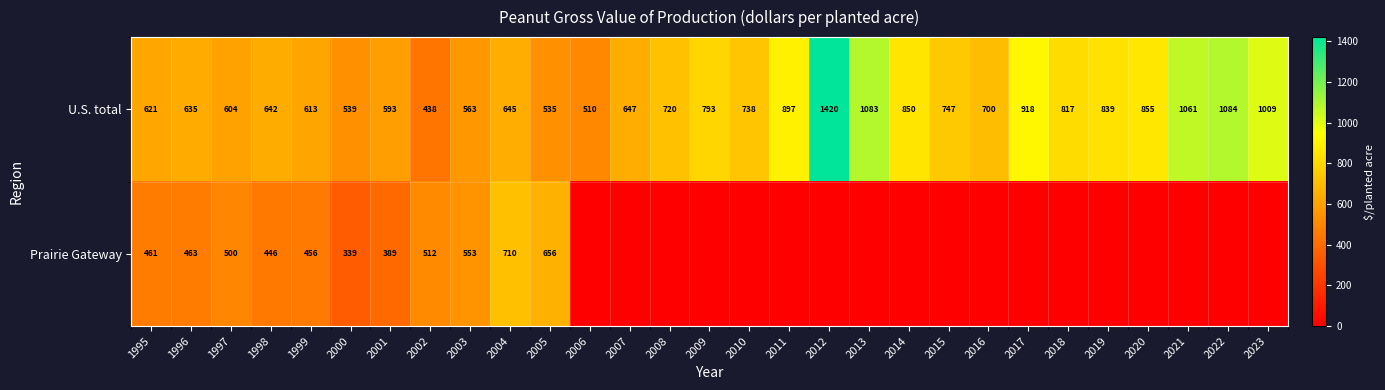

What is the spread (max minus min) of values at 1998?

196